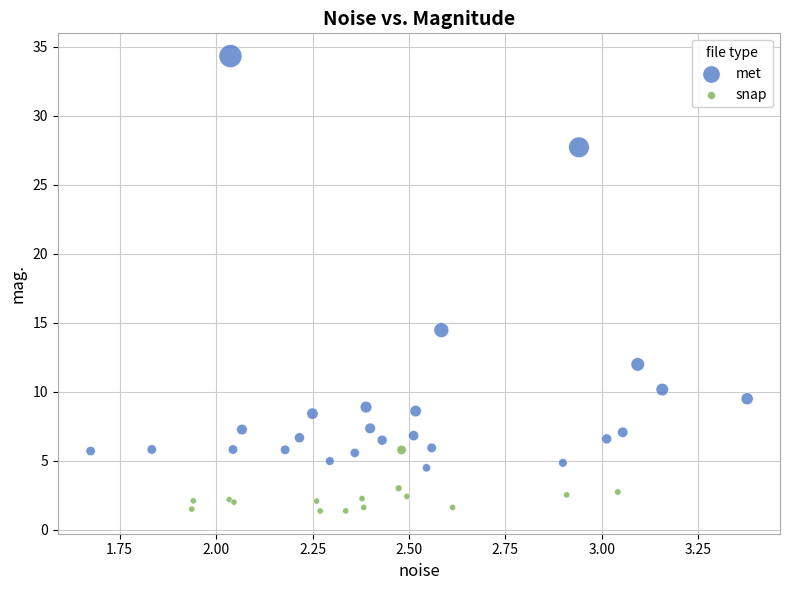

What are all the series names shown in the legend?

met, snap